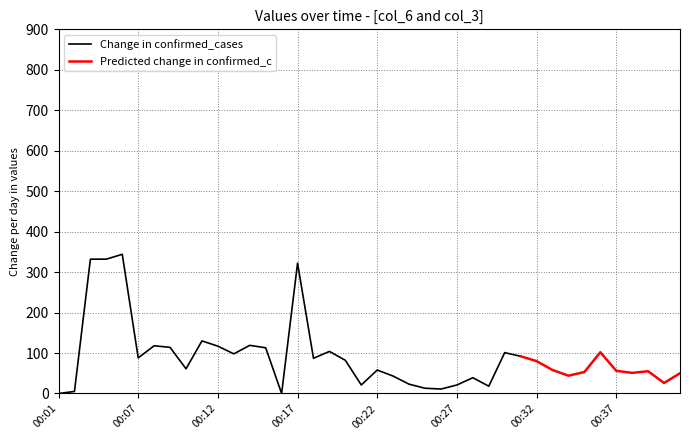

How many values in the col_6 series exceed 61?

19